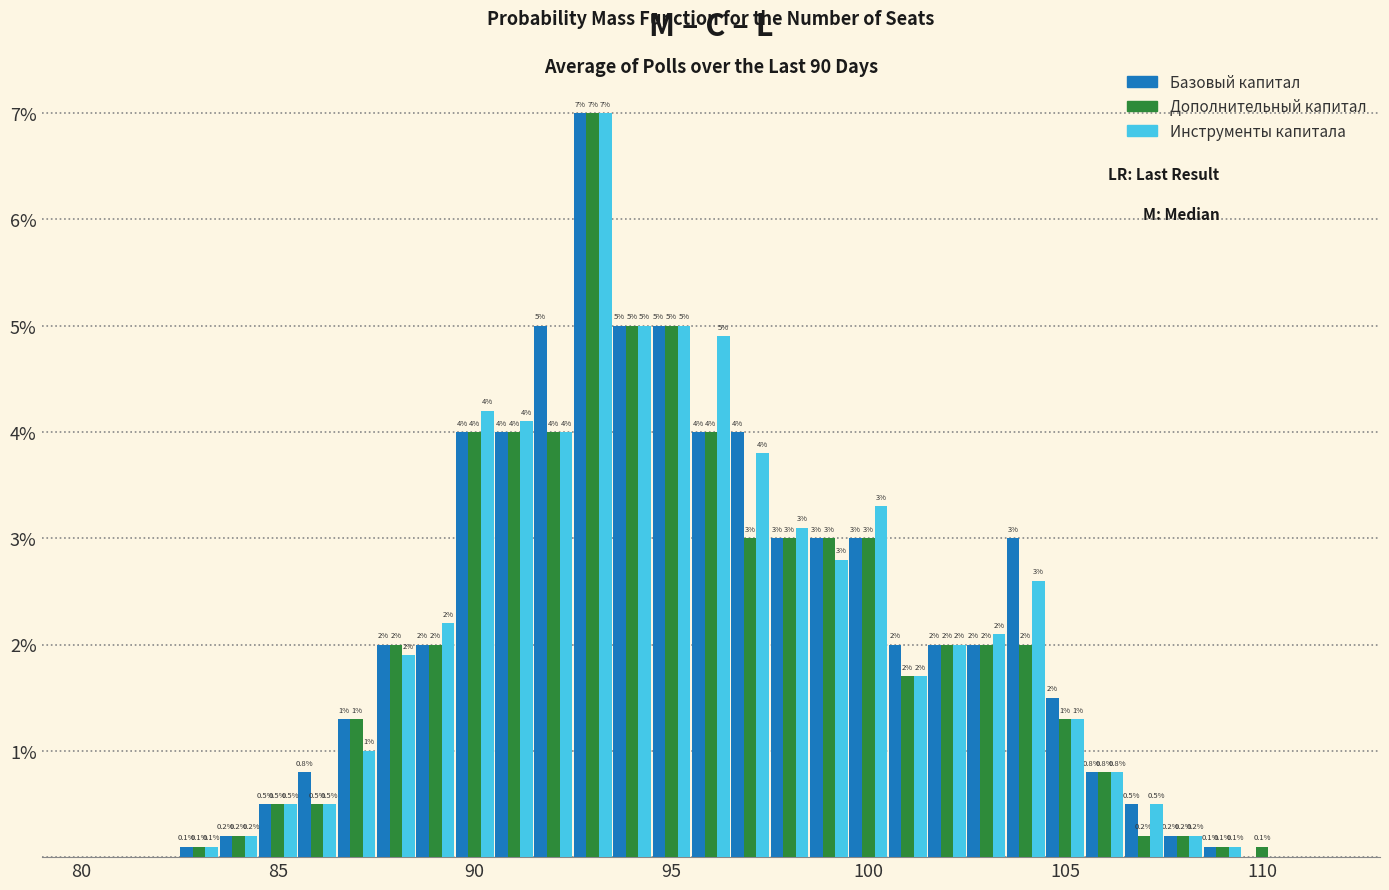

What is the maximum value shown in the chart?

7.0